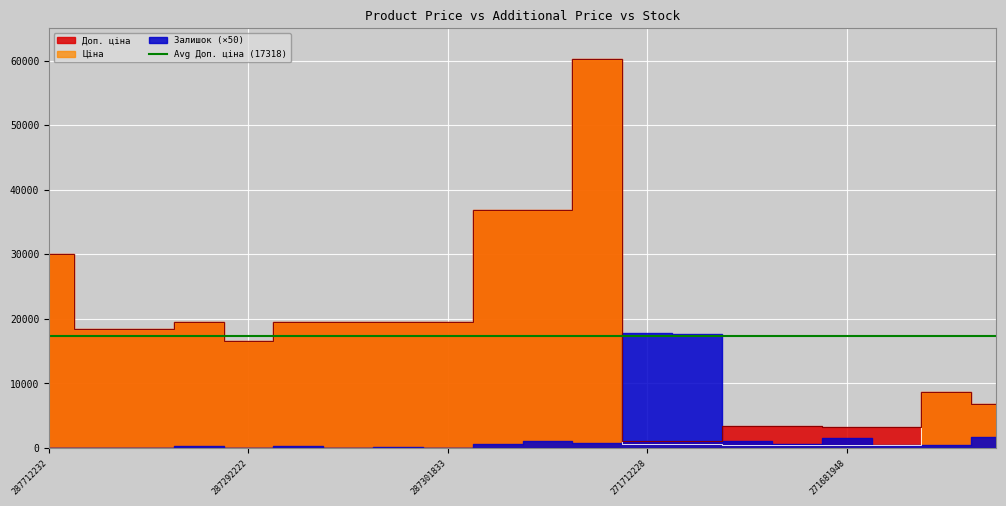

What is the value of the Ціна point at the 8th from the left?

19564.9